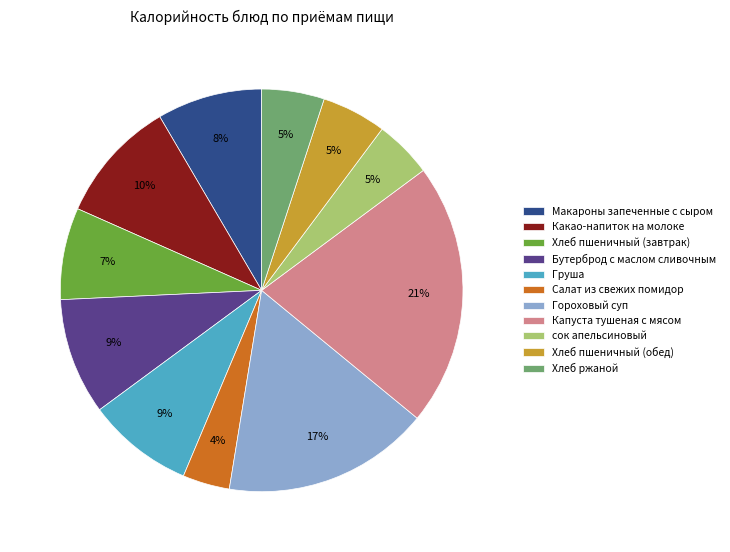

Approximately how many times larger is the value at Хлеб пшеничный (завтрак) compared to Макароны запеченные с сыром?

0.9